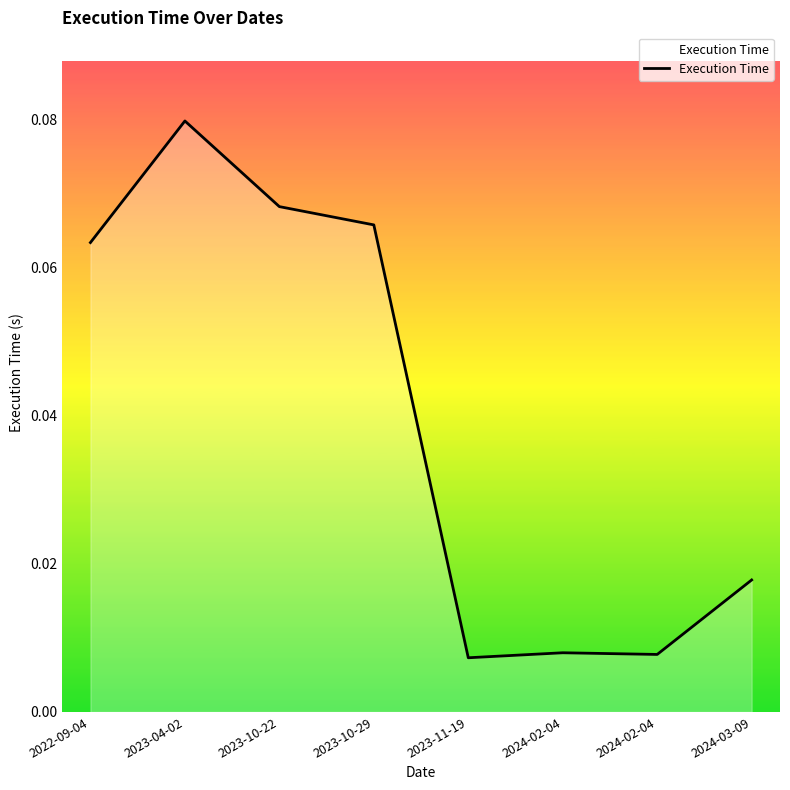

Which label corresponds to the smallest value in the chart?

2023-11-19